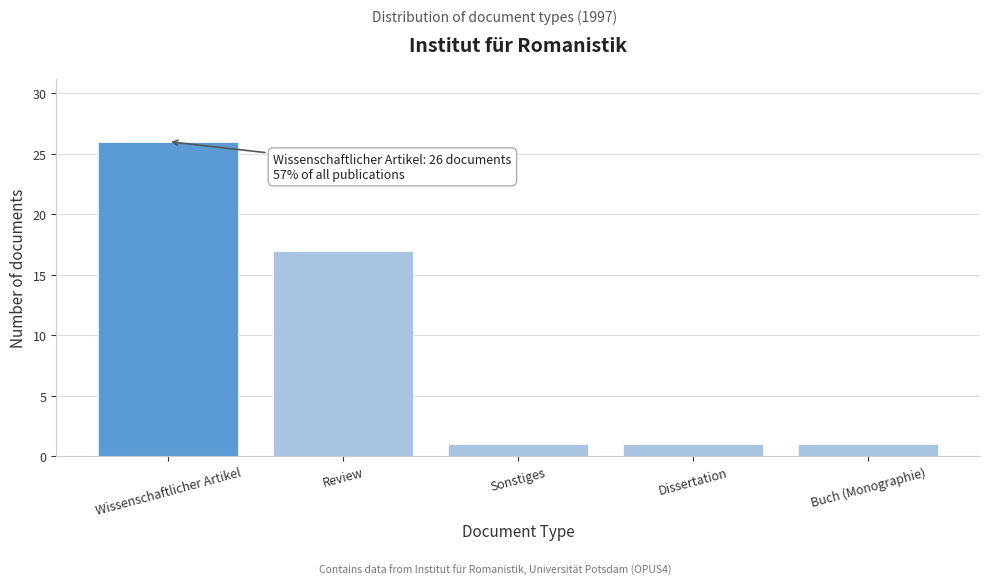

Reading left to right, list all the values displayed in this chart.

26	17	1	1	1